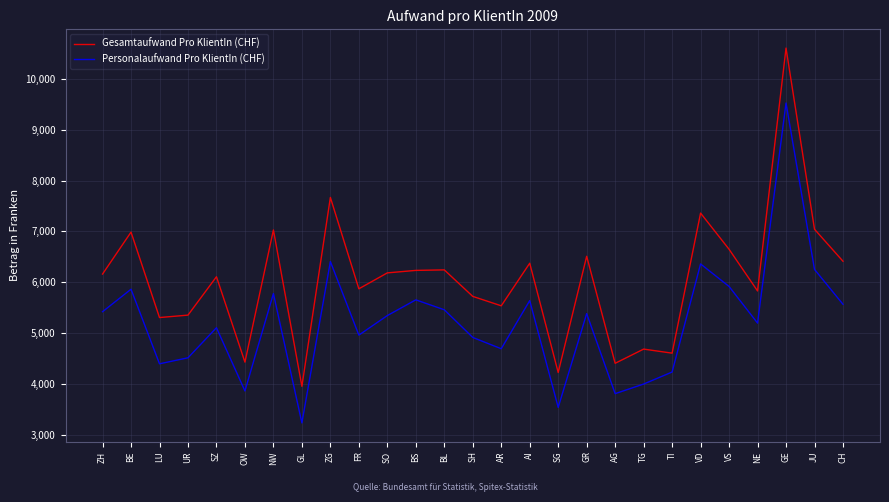

Which series changed the most between AR and GR?

Gesamtaufwand Pro KlientIn (CHF)